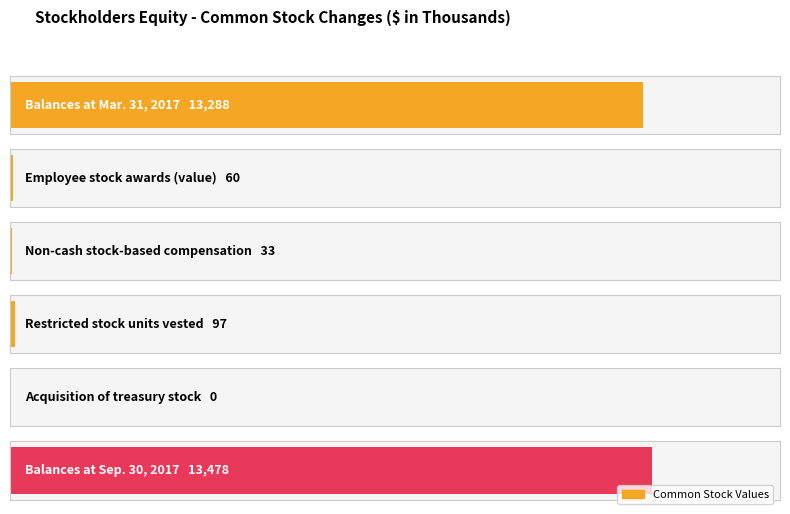

The chart shows a value of 60 at Employee stock awards (value). True or false?

True